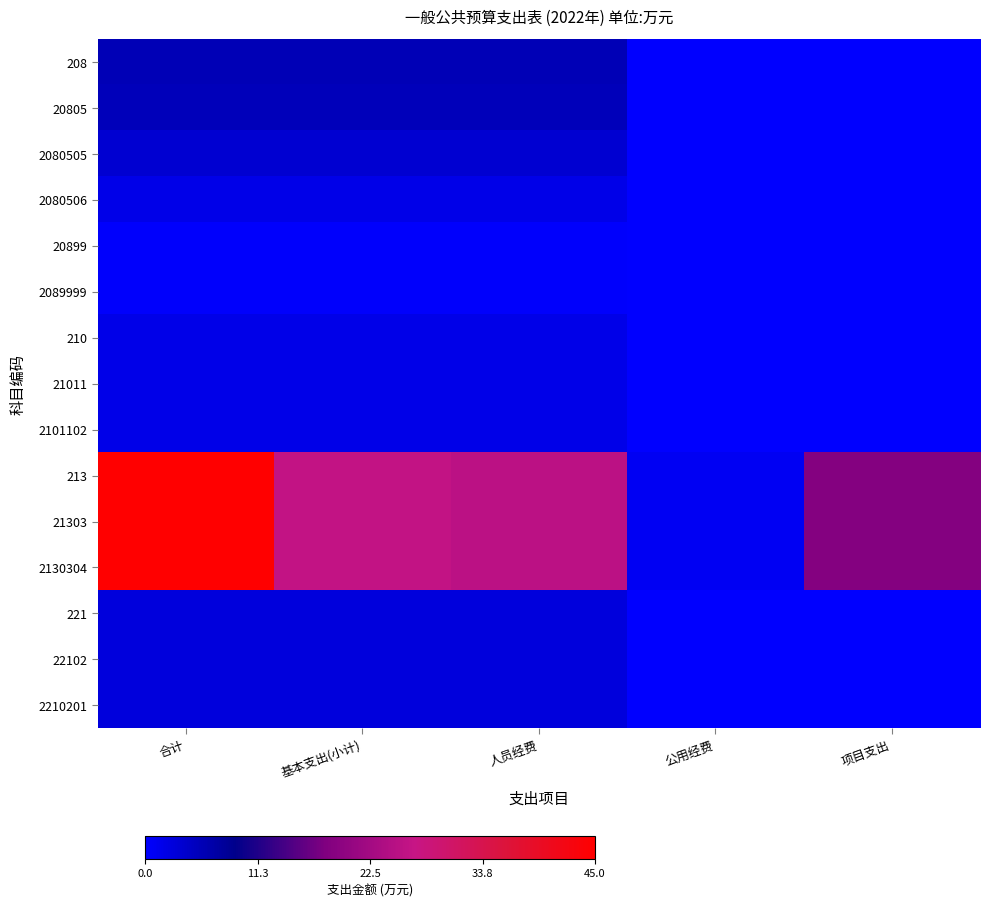

Rank the series at 基本支出(小计) from highest to lowest value.

213, 21303, 2130304, 208, 20805, 2080505, 221, 22102, 2210201, 210, 21011, 2101102, 2080506, 20899, 2089999